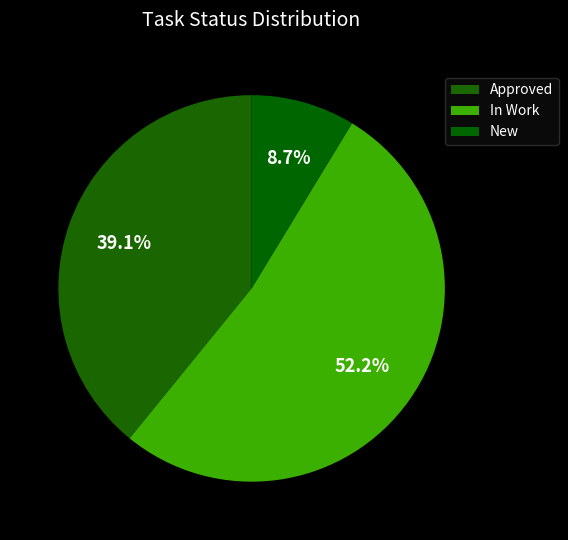

What is the ratio of the value at New to the value at In Work?

0.2